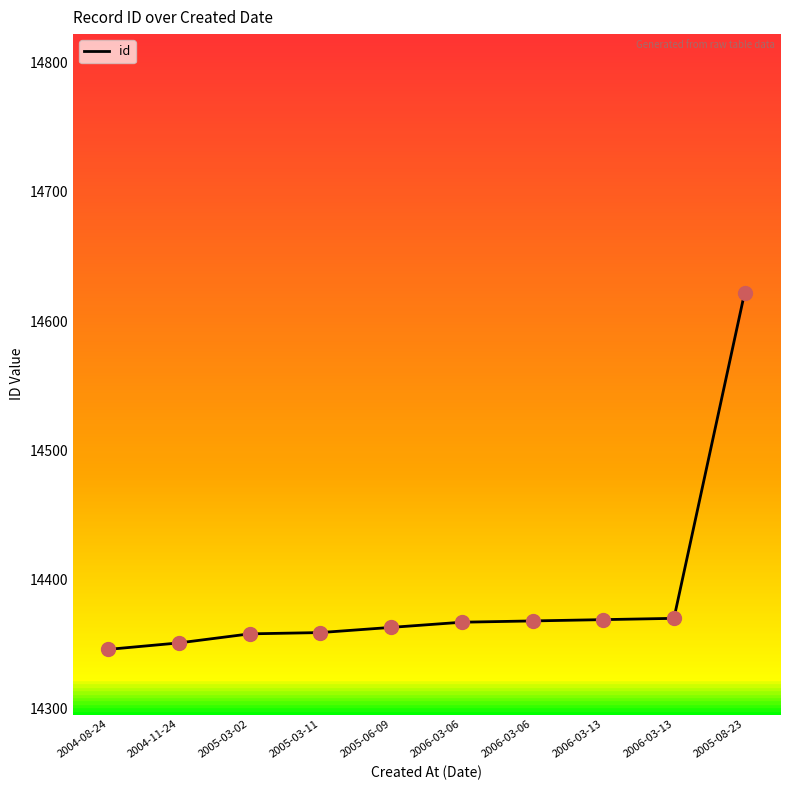

What is the ratio of the value at 2006-03-06 to the value at 2004-08-24?

1.0